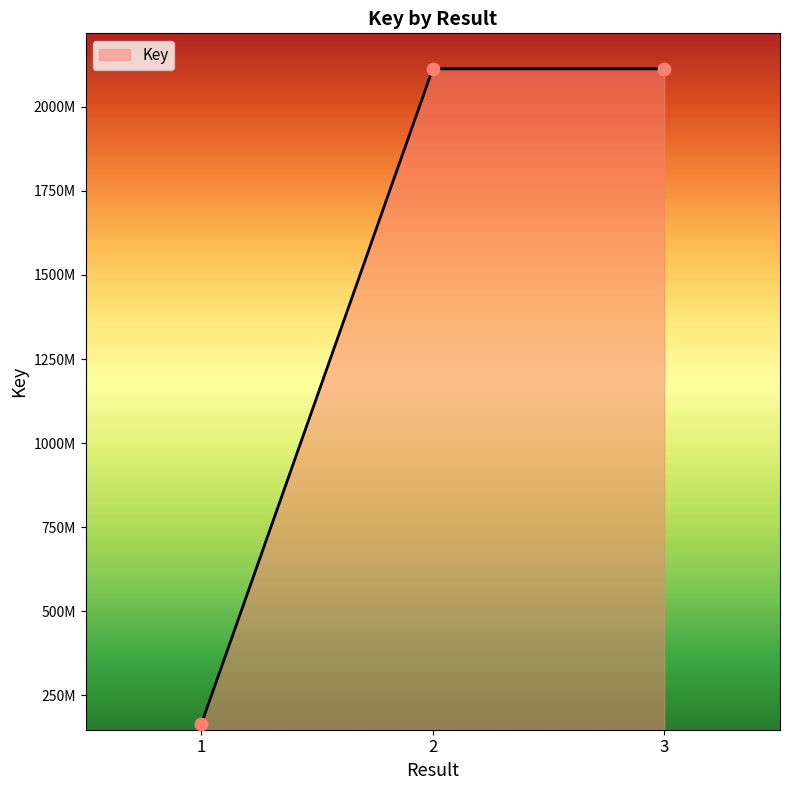

Between 1 and 2, which is larger?

2